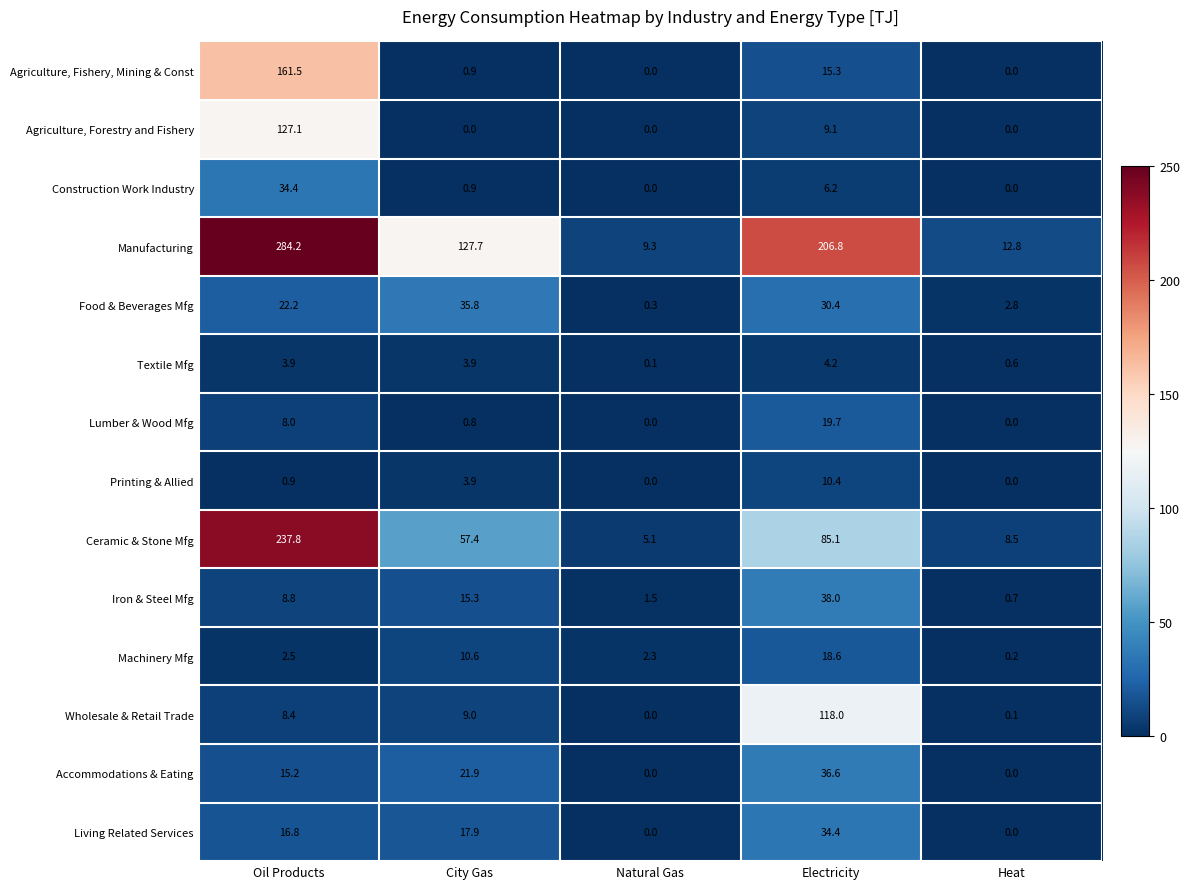

What is the average value of the Wholesale & Retail Trade series?

27.1